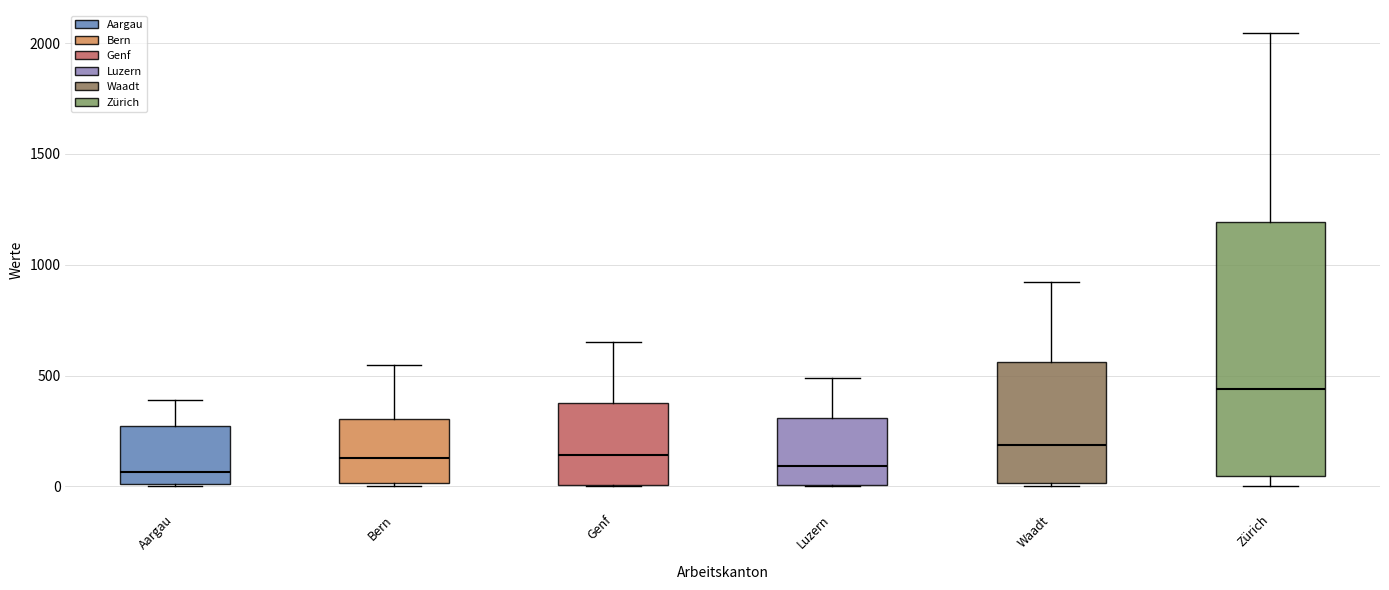

Reading left to right, transcribe this box plot: for each box, give where its median line is, the range the box spans, and where its two whiskers end, as read against the y-axis. The values are not printed on the chart, so give them approximately, as read against the axis.

Aargau: median 50, box 0 to 250, whiskers 0 to 400
Bern: median 150, box 0 to 300, whiskers 0 (just below the box's lower edge) to 550
Genf: median 150, box 0 to 400, whiskers 0 to 650
Luzern: median 100, box 0 to 300, whiskers 0 to 500
Waadt: median 200, box 0 to 550, whiskers 0 to 900
Zürich: median 450, box 50 to 1200, whiskers 0 to 2050